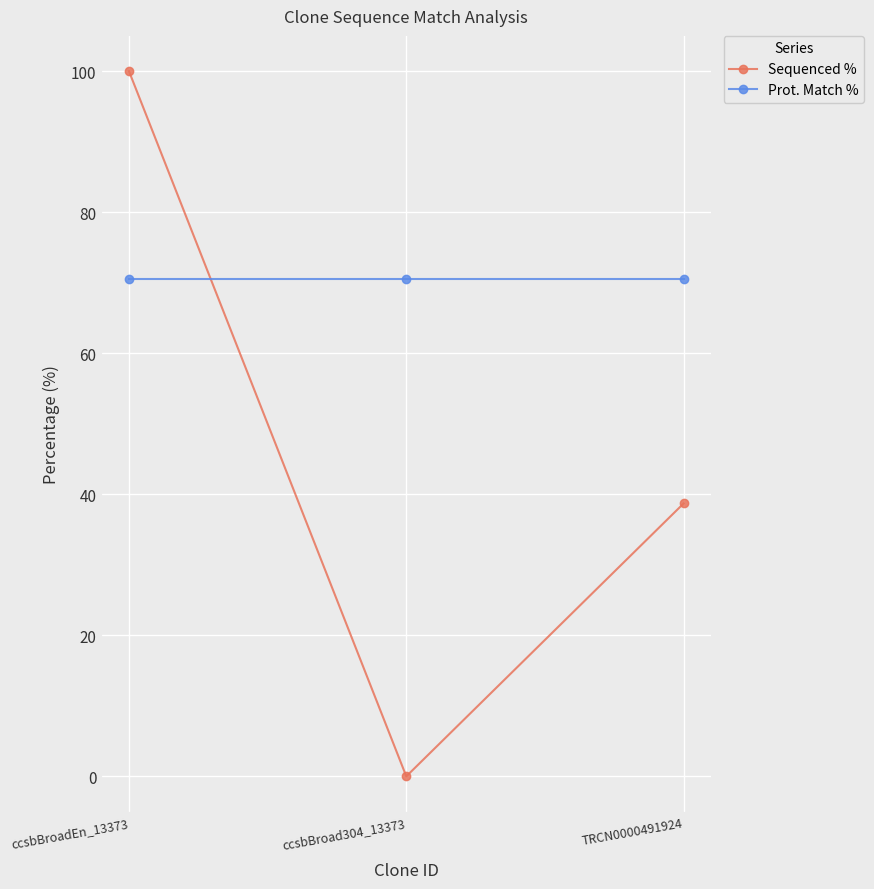

Which category has the lowest value across all series?

ccsbBroad304_13373